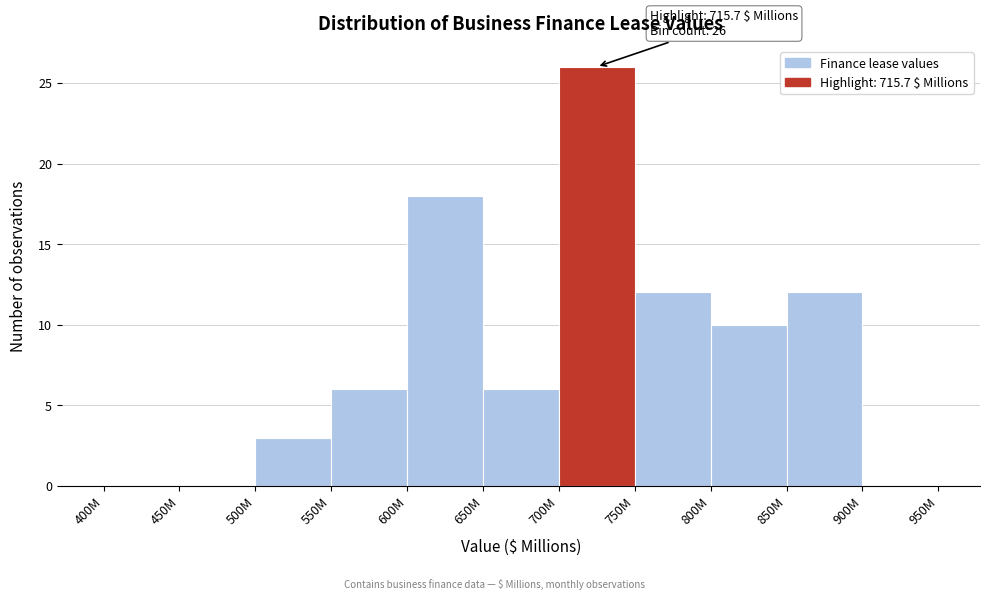

Reading left to right, what are all the values shown in this chart?

400M=0	450M=0	500M=3	550M=6	600M=18	650M=6	700M=26	750M=12	800M=10	850M=12	900M=0